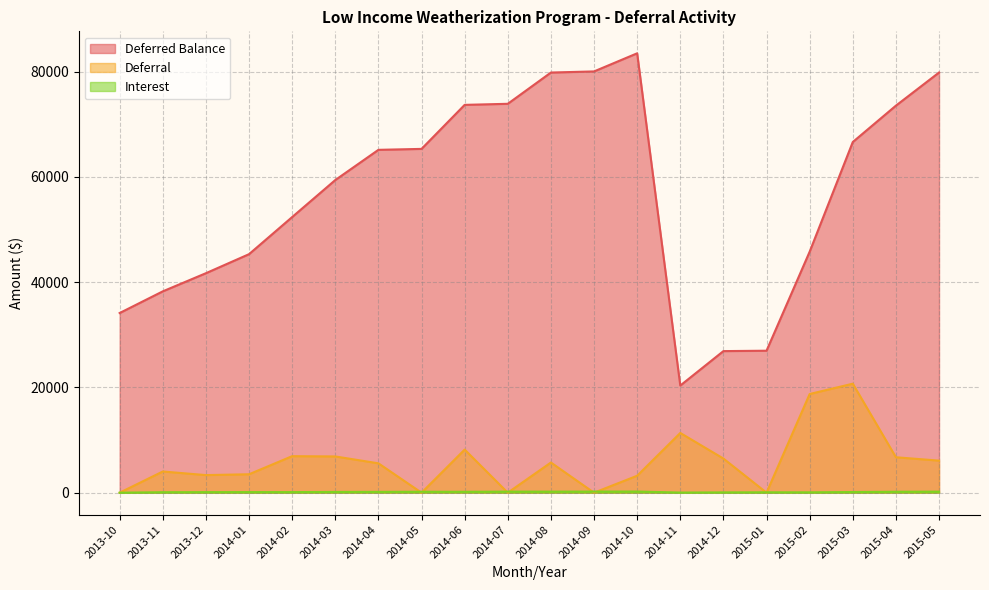

Is it true that Deferred Balance equals 66613.3 at 2015-03?

True